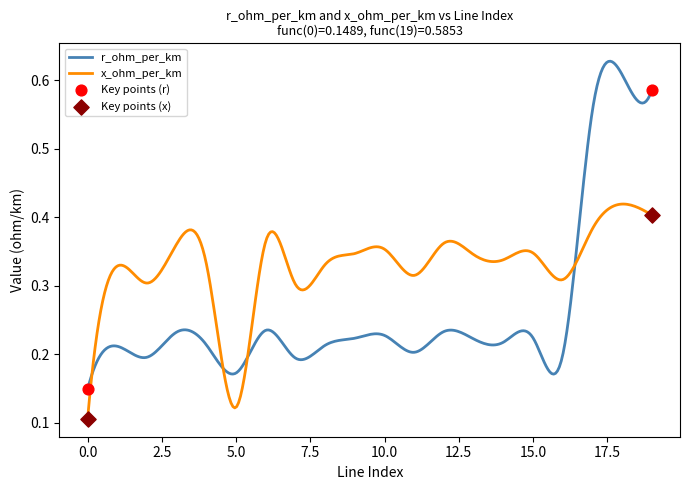

Which series has the largest total across all categories?

x_ohm_per_km